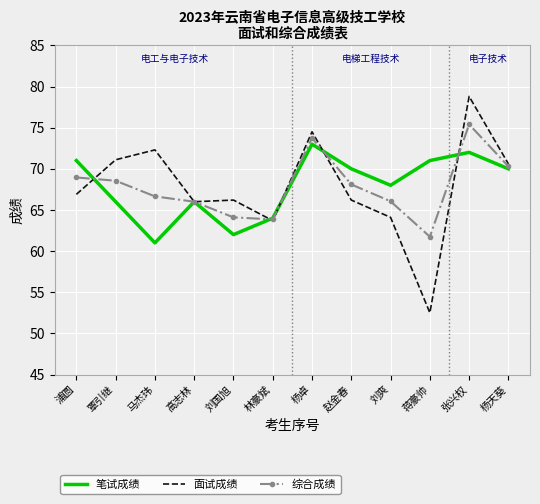

What is the average value of the 综合成绩 series?

67.8